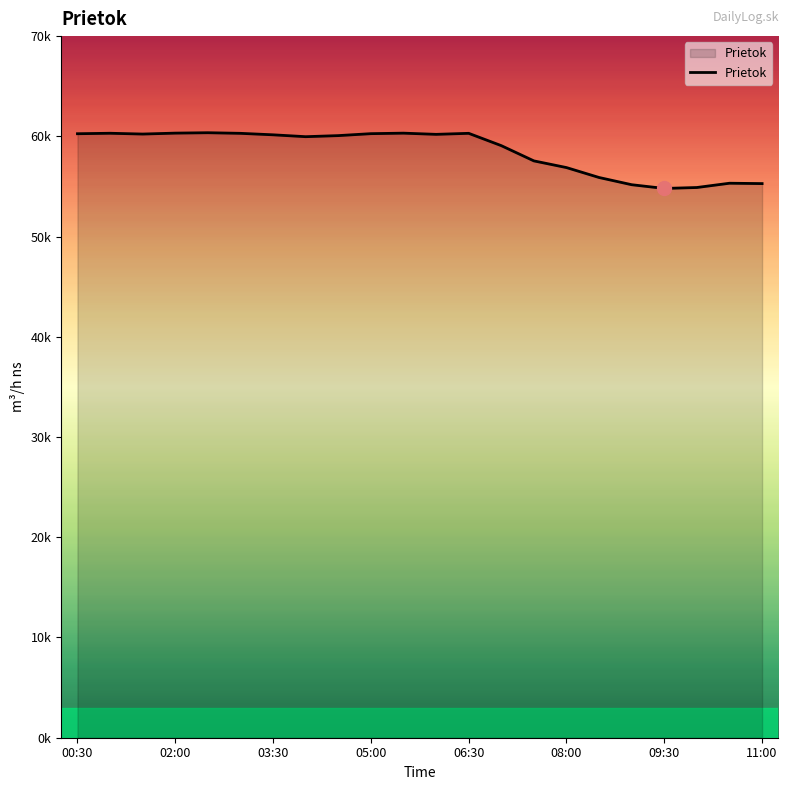

What is the maximum value shown in the chart?

60360.6